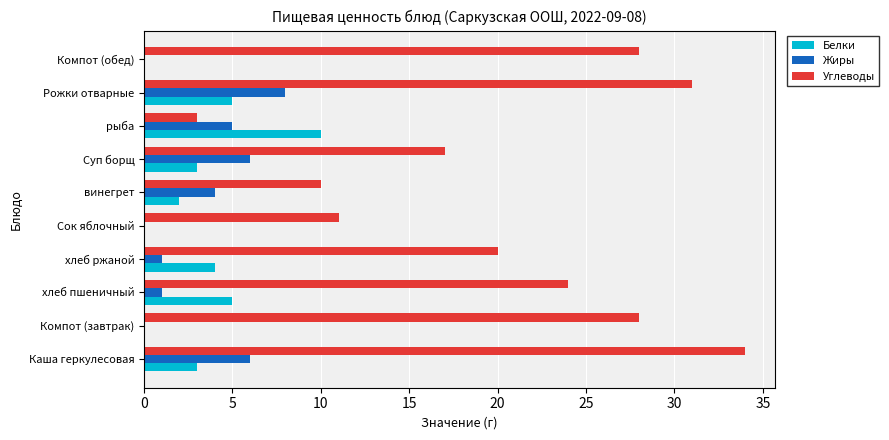

Which category has the highest value across all series?

Каша геркулесовая